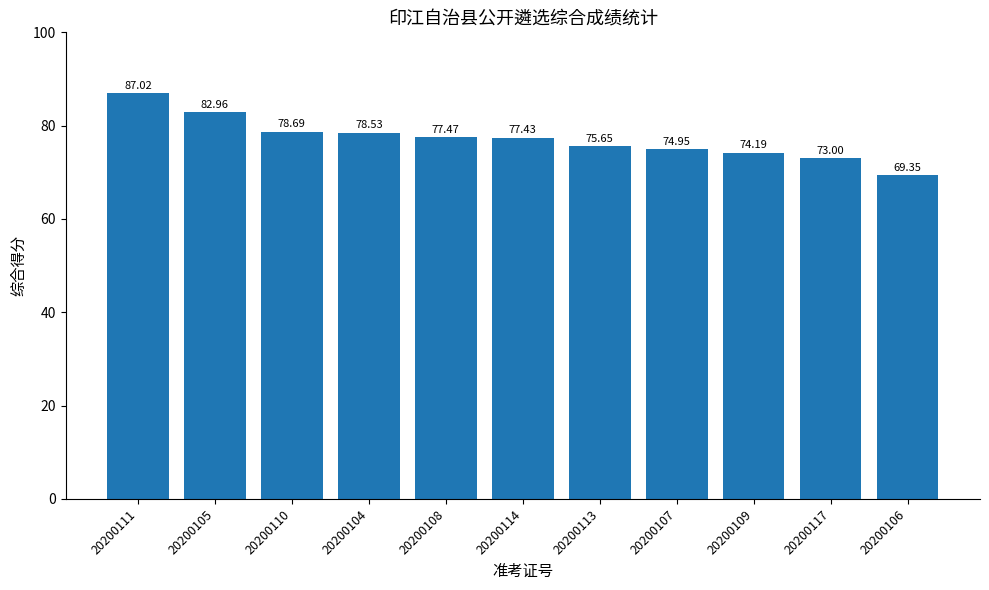

Does the chart contain stacked bars?

No